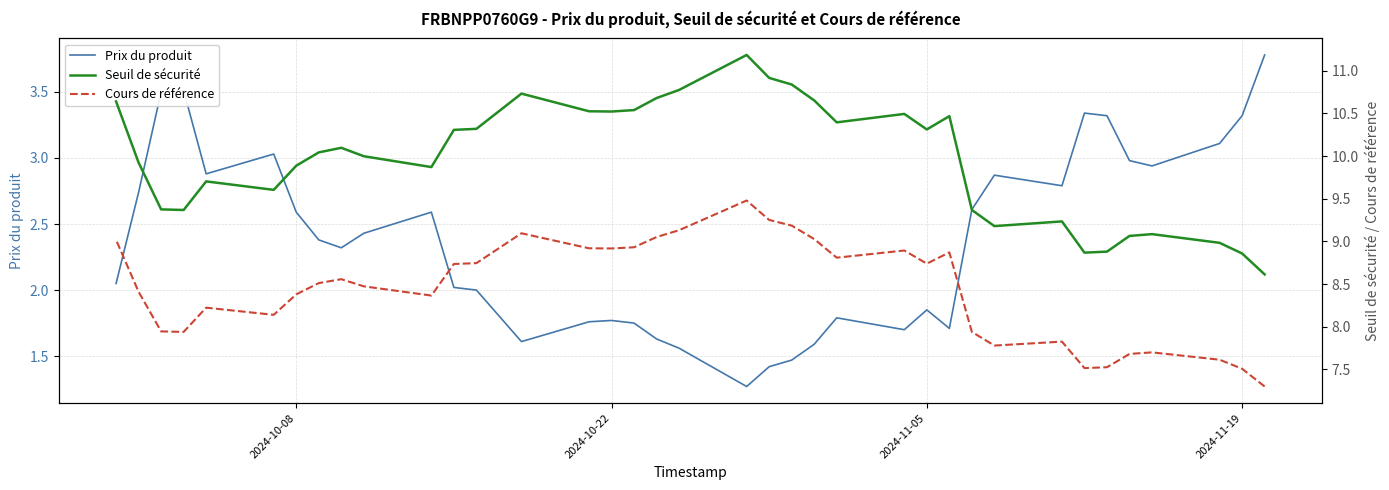

What is the minimum value for Cours de référence?

7.3